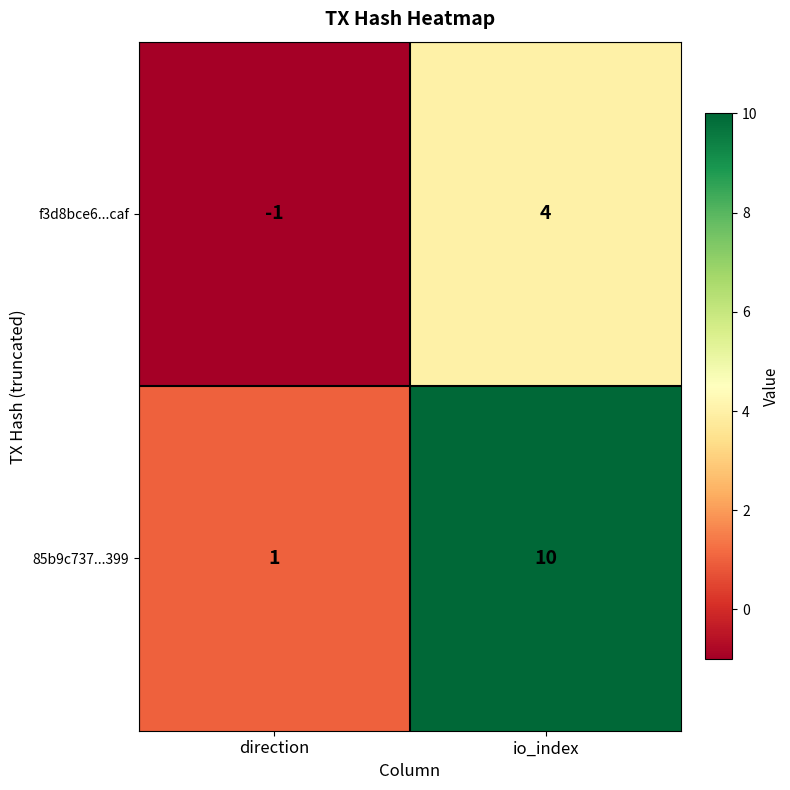

At how many categories does at least one series exceed 4?

1